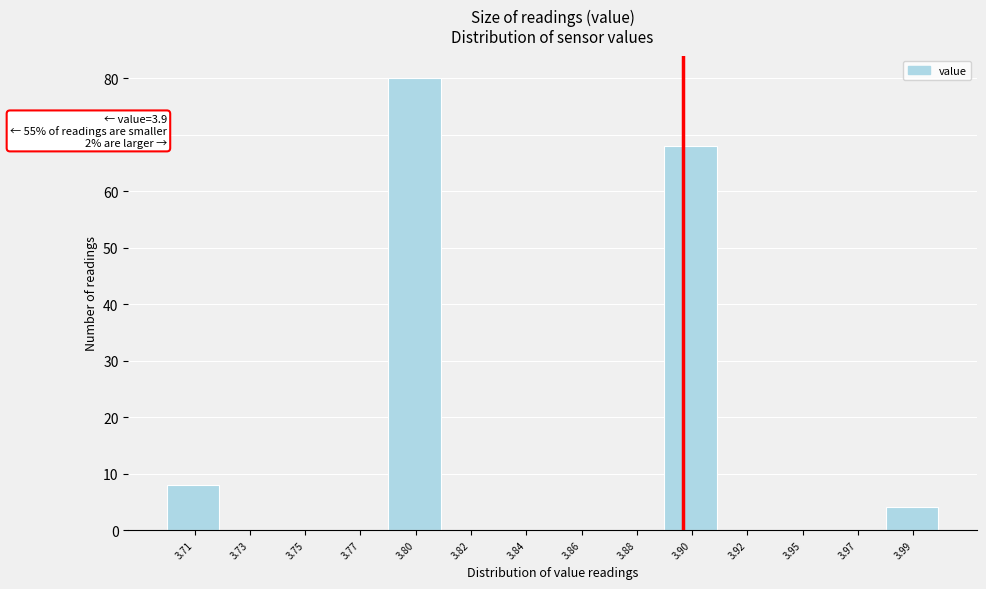

Reading left to right, what are all the values shown in this chart?

3.71=8	3.73=0	3.75=0	3.77=0	3.80=80	3.82=0	3.84=0	3.86=0	3.88=0	3.90=68	3.92=0	3.95=0	3.97=0	3.99=4